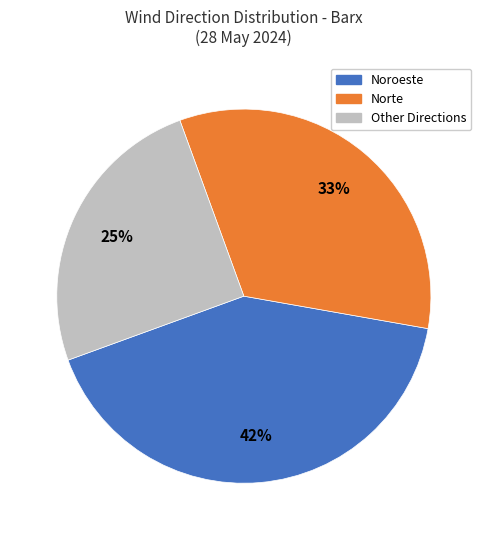

To the nearest percent, what is the difference between the largest and smallest slice percentages?

17%